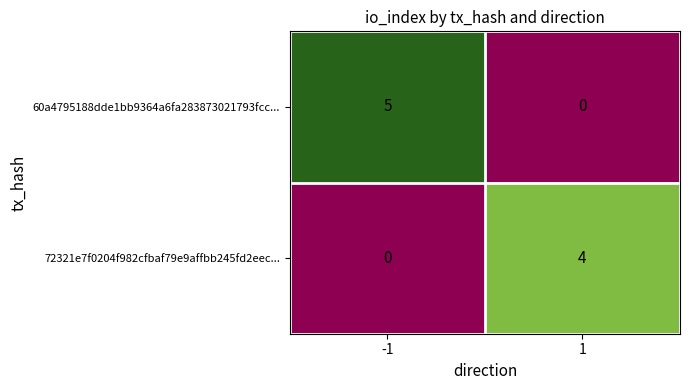

Which series changed the most between -1 and 1?

60a4795188dde1bb9364a6fa283873021793fcc...